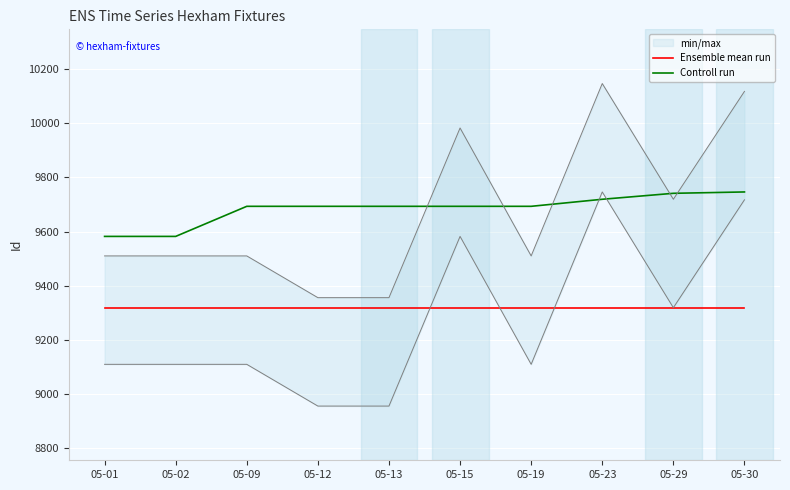

Is this an area chart (filled region under the line)?

No